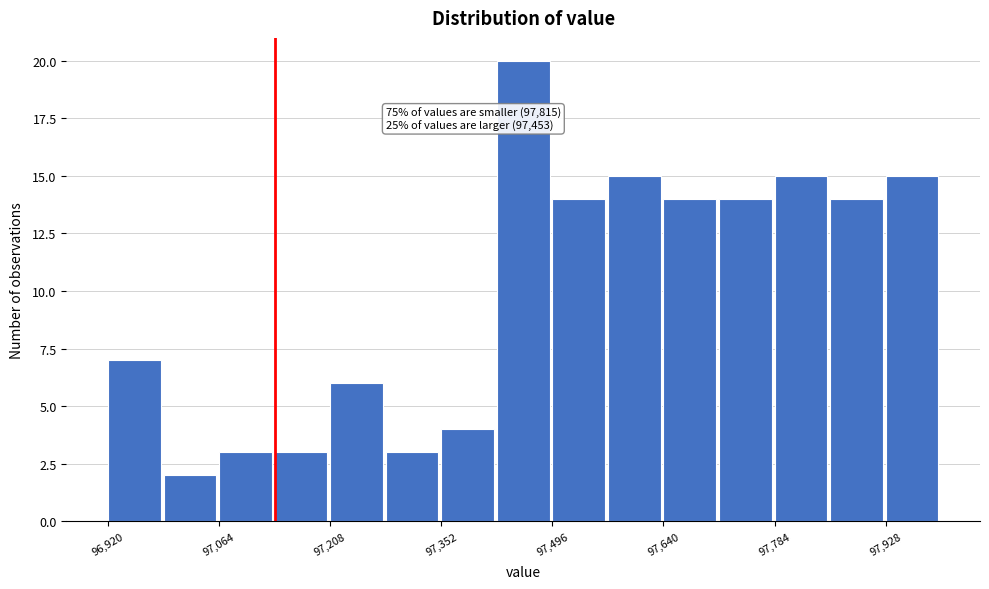

Around what value on the x-axis is the tallest bar? Give the approximate position of its centre, as read against the axis.

97460